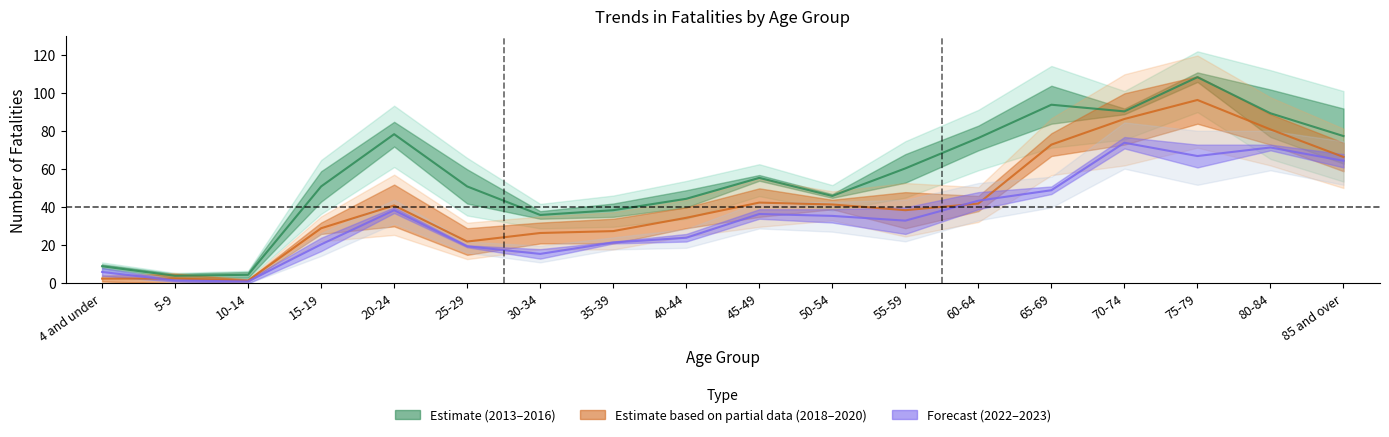

Is the value of 2020 at 15-19 greater than the value of 2022 at 4 and under?

Yes